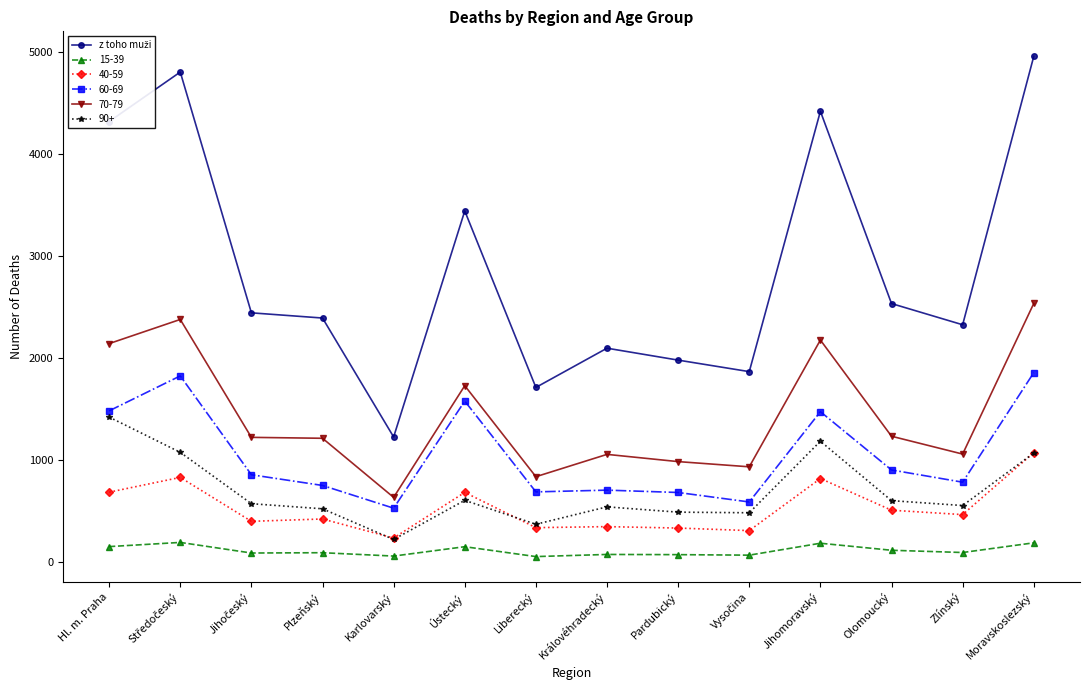

What is the minimum value shown in the chart?

49